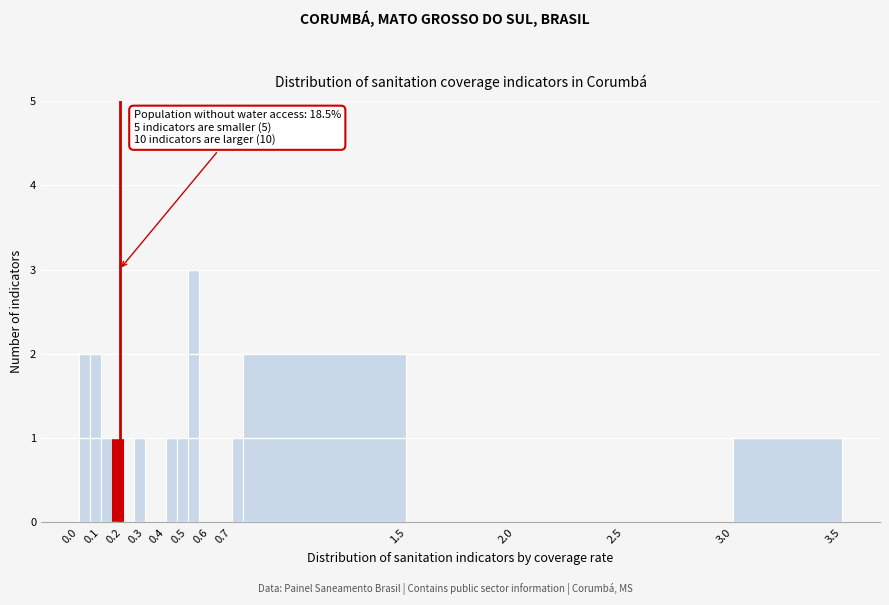

Over which range of the x-axis is the bar tallest?

0.50 to 0.55